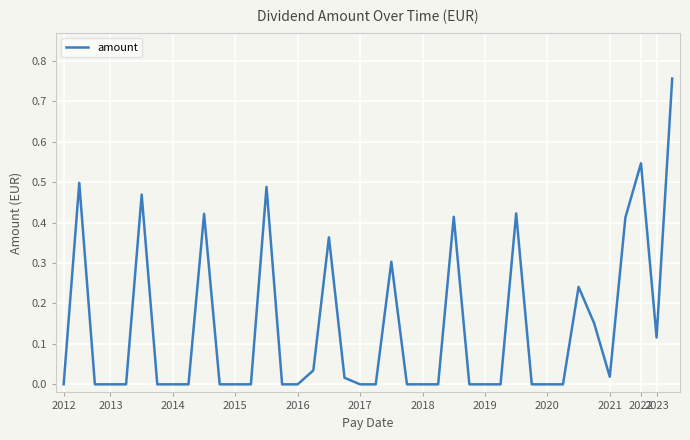

Reading left to right, extract all data points from this chart.

0.0	0.5	0.0	0.0	0.0	0.5	0.0	0.0	0.0	0.4	0.0	0.0	0.0	0.5	0.0	0.0	0.0	0.4	0.0	0.0	0.0	0.3	0.0	0.0	0.0	0.4	0.0	0.0	0.0	0.4	0.0	0.0	0.0	0.2	0.2	0.0	0.4	0.5	0.1	0.8